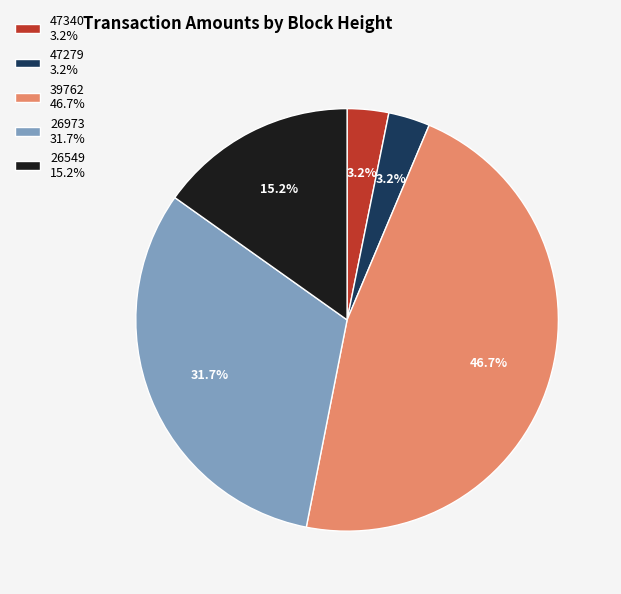

What percentage is the 47279 slice, to the nearest percent?

3%